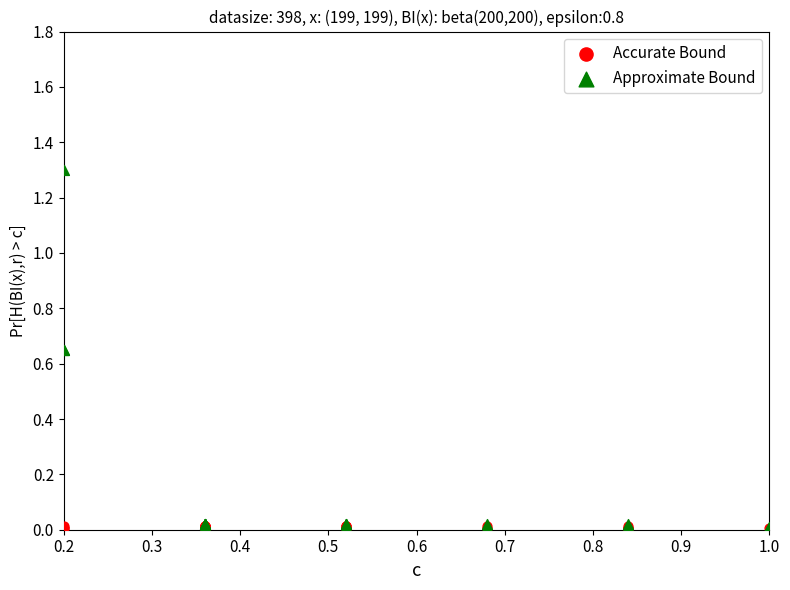

Which series has the largest Y range (max minus min)?

Approximate Bound